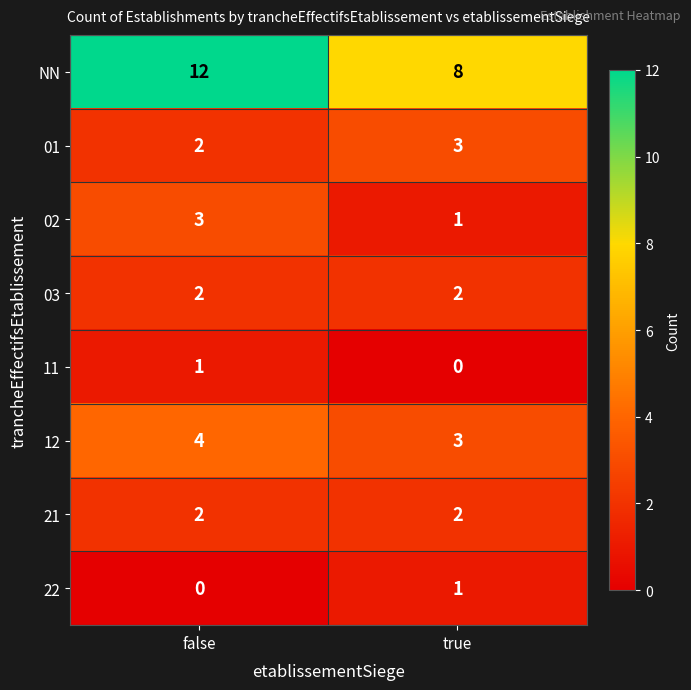

Which series has the largest total across all categories?

NN